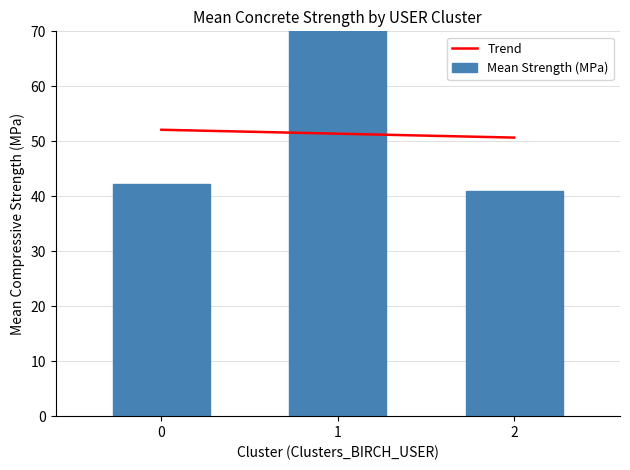

At which category does the chart reach its peak across all series?

1